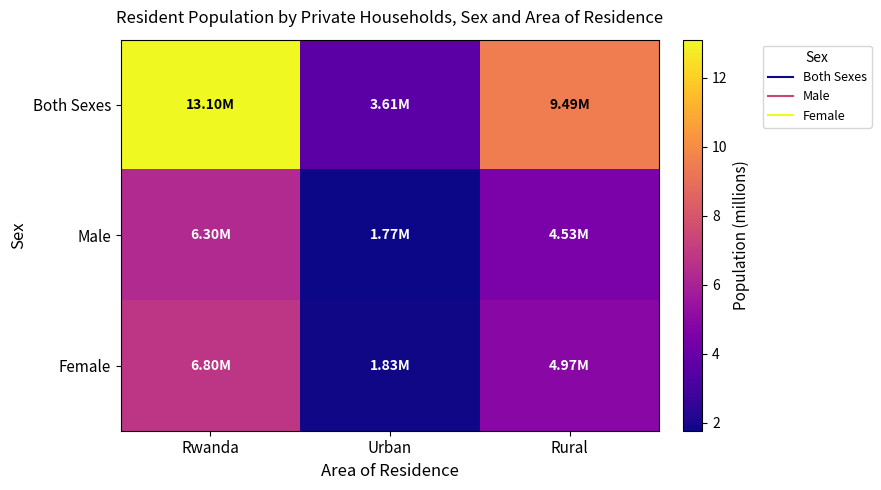

What is the minimum value shown in the chart?

1.8